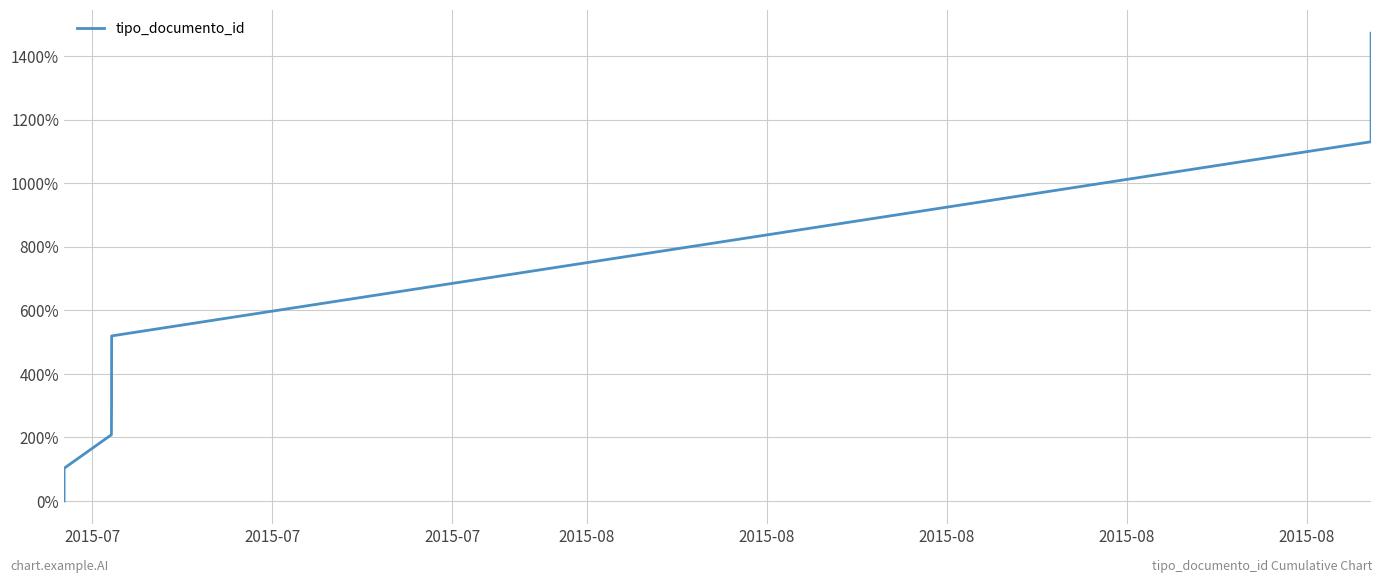

True or false: there are more than 2 points higher than both neighbors.

False